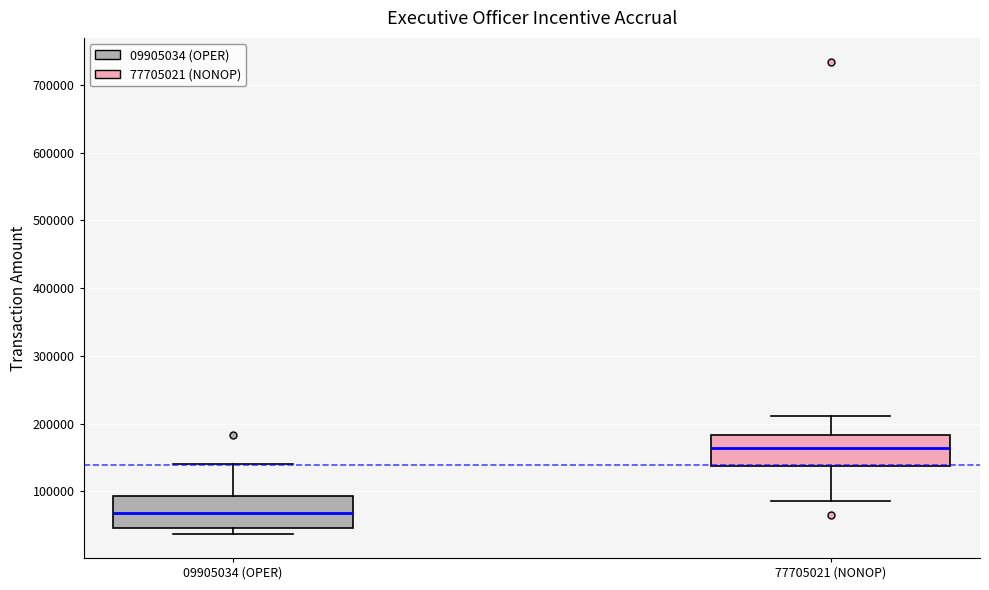

Reading left to right, transcribe this box plot: for each box, give where its median line is, the range the box spans, and where its two whiskers end, as read against the y-axis. The values are not printed on the chart, so give them approximately, as read against the axis.

09905034 (OPER): median 70000, box 50000 to 90000, whiskers 40000 to 140000
77705021 (NONOP): median 160000, box 140000 to 180000, whiskers 90000 to 210000